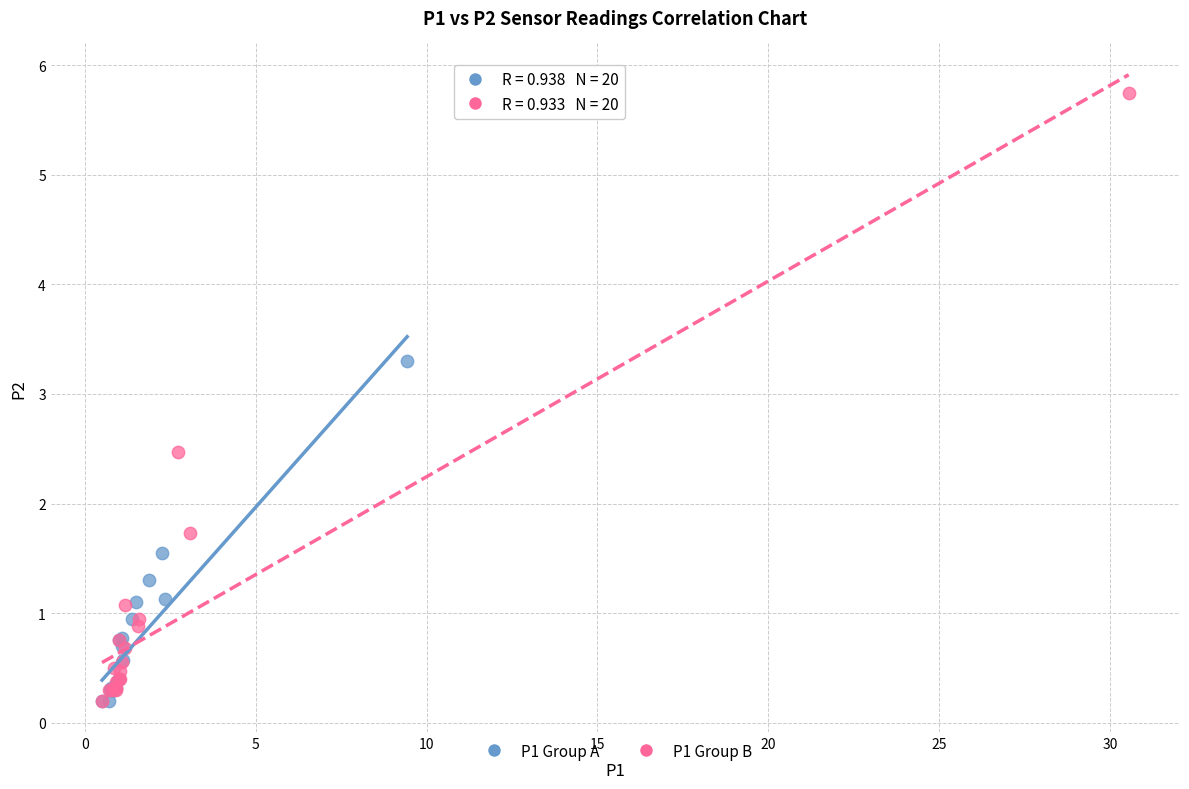

What are all the series names shown in the legend?

P1 Group A, P1 Group B